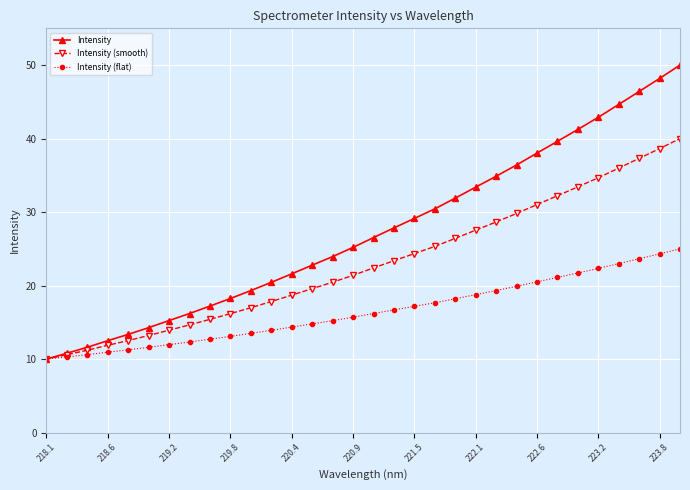

Rank the series by their average value, from lowest to highest.

Intensity (flat), Intensity (smooth), Intensity